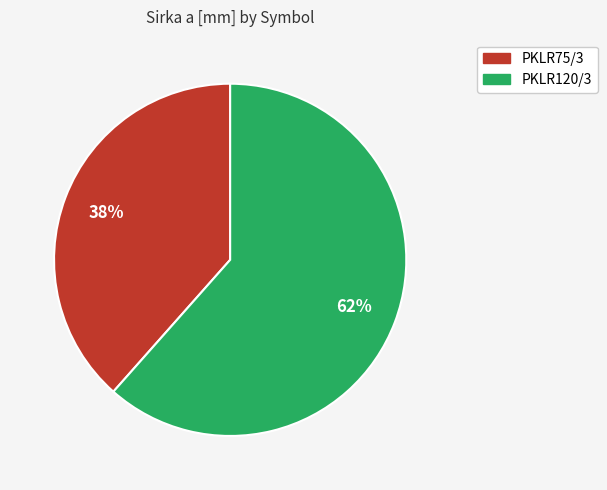

Between PKLR120/3 and PKLR75/3, which is larger?

PKLR120/3